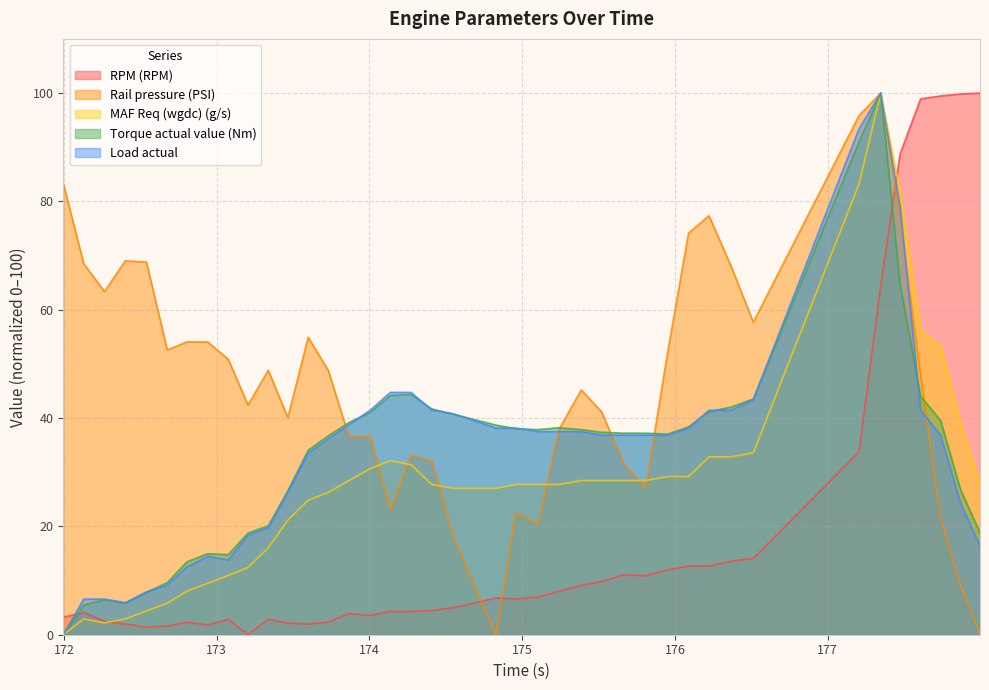

Is the value of MAF Req (wgdc) (g/s) at 172.941 greater than the value of Load actual at 175.808?

No